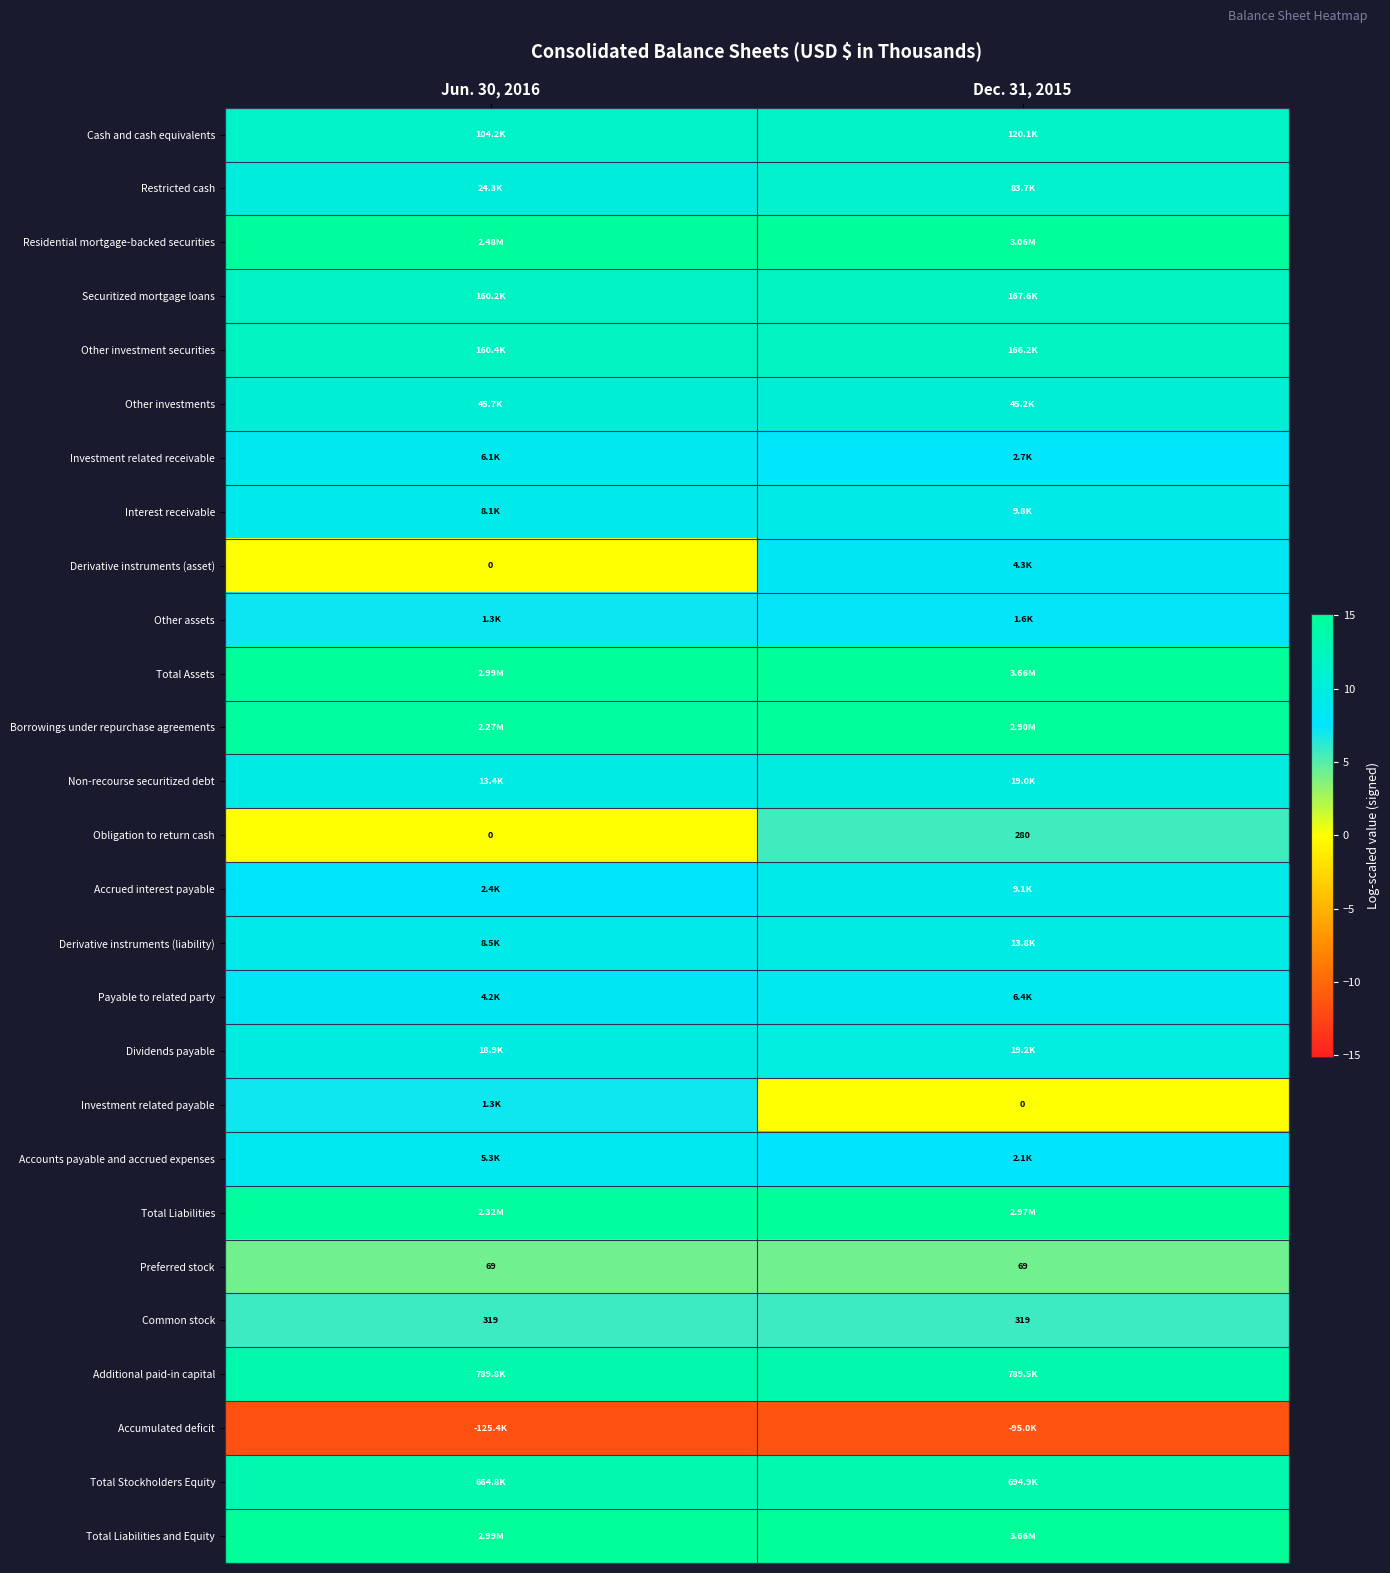

Rank the series by their maximum value, from lowest to highest.

Accumulated deficit, Preferred stock, Obligation to return cash, Common stock, Investment related payable, Other assets, Derivative instruments (asset), Accounts payable and accrued expenses, Investment related receivable, Payable to related party, Accrued interest payable, Interest receivable, Derivative instruments (liability), Non-recourse securitized debt, Dividends payable, Other investments, Restricted cash, Cash and cash equivalents, Other investment securities, Securitized mortgage loans, Total Stockholders Equity, Additional paid-in capital, Borrowings under repurchase agreements, Total Liabilities, Residential mortgage-backed securities, Total Assets, Total Liabilities and Equity